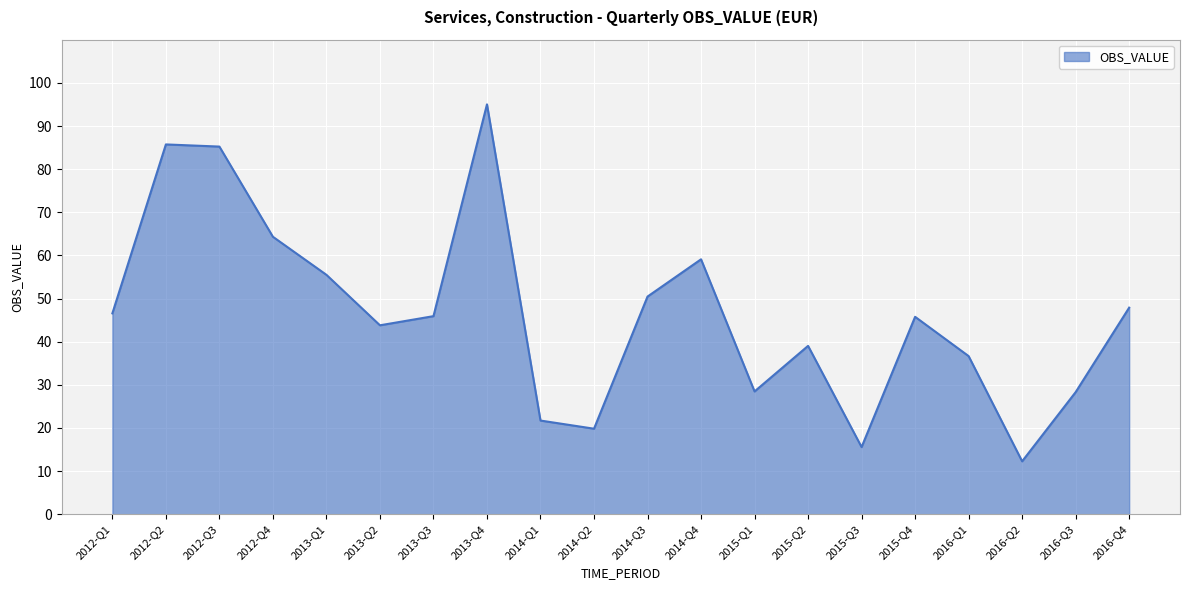

Read the value at 2014-Q3.

50.5